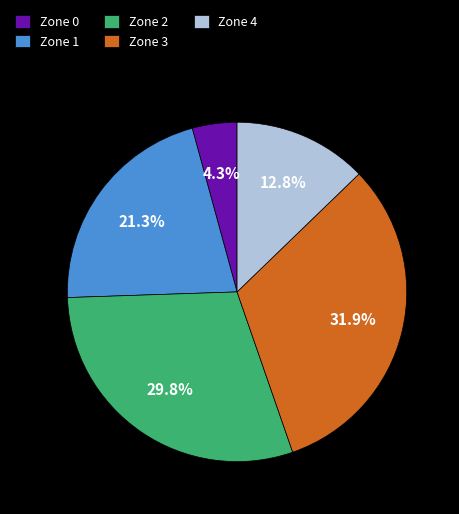

Is Zone 1 the majority of the pie?

No